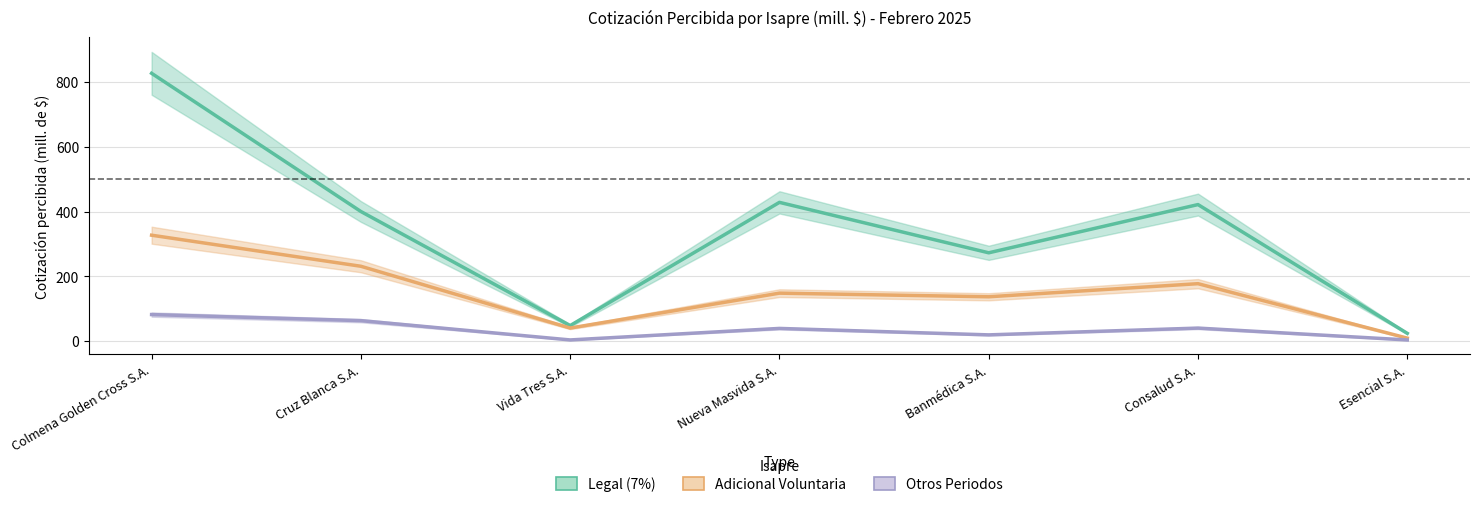

What are all the series names shown in the legend?

Legal (7%), Adicional Voluntaria, Otros Periodos